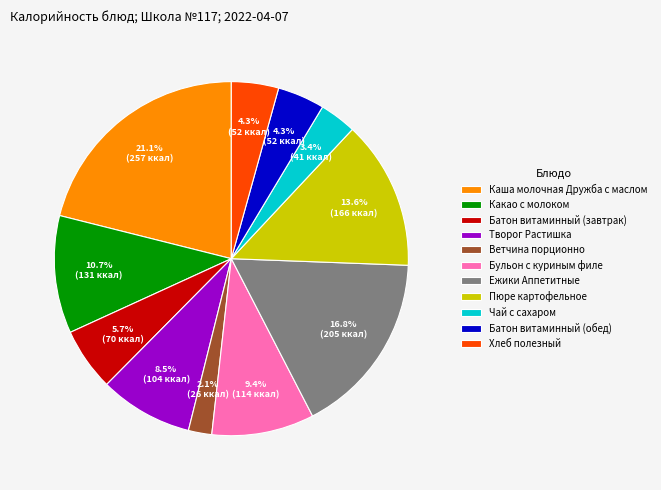

What portion of the pie excludes Хлеб полезный?

95.7%